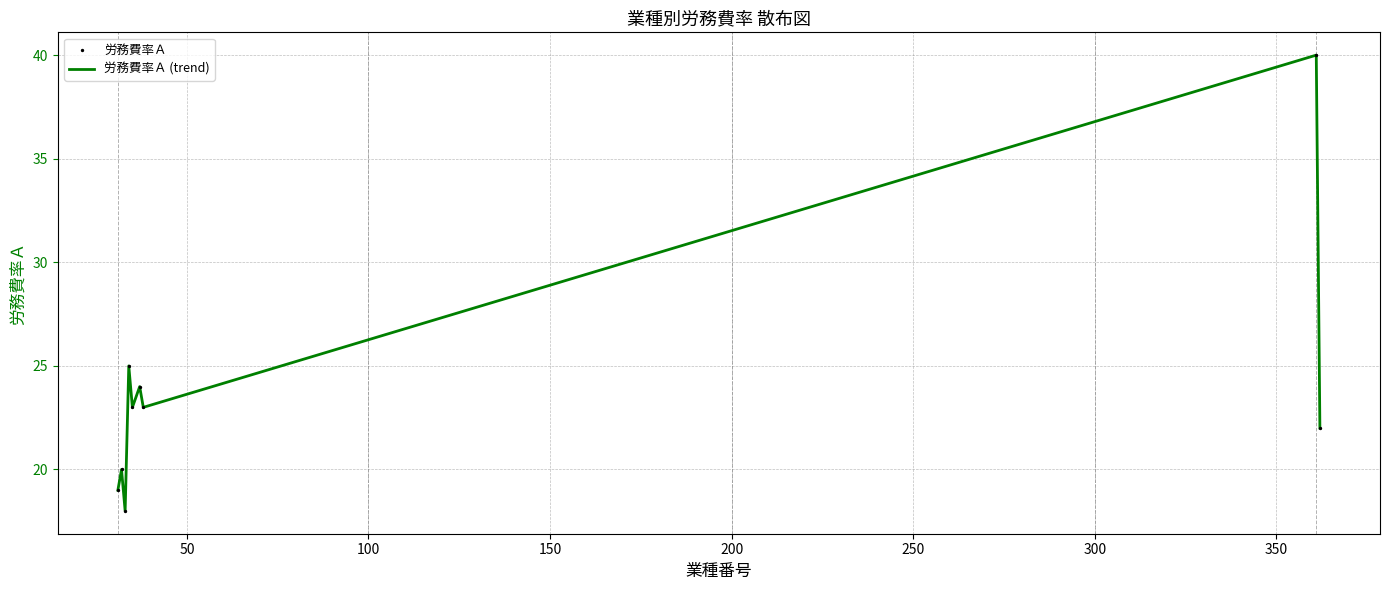

What is the minimum value shown in the chart?

18